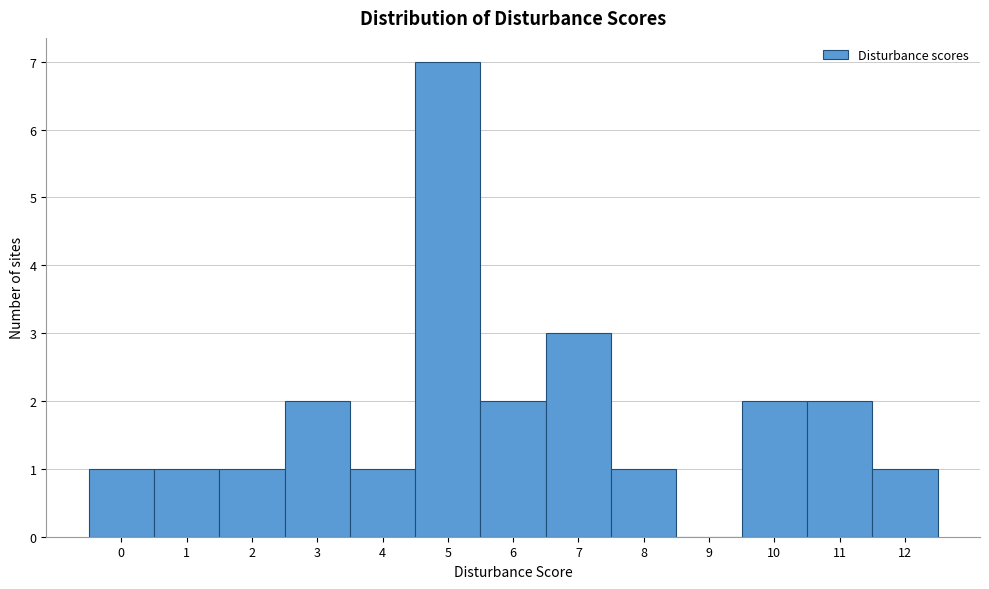

Reading left to right, transcribe this chart: for each bar, give the range it covers on the x-axis and its height. The values are not printed on the chart, so give them approximately, as read against the axis.

-0.5 to 0.5: 1
0.5 to 1.5: 1
1.5 to 2.5: 1
2.5 to 3.5: 2
3.5 to 4.5: 1
4.5 to 5.5: 7
5.5 to 6.5: 2
6.5 to 7.5: 3
7.5 to 8.5: 1
8.5 to 9.5: 0
9.5 to 10.5: 2
10.5 to 11.5: 2
11.5 to 12.5: 1